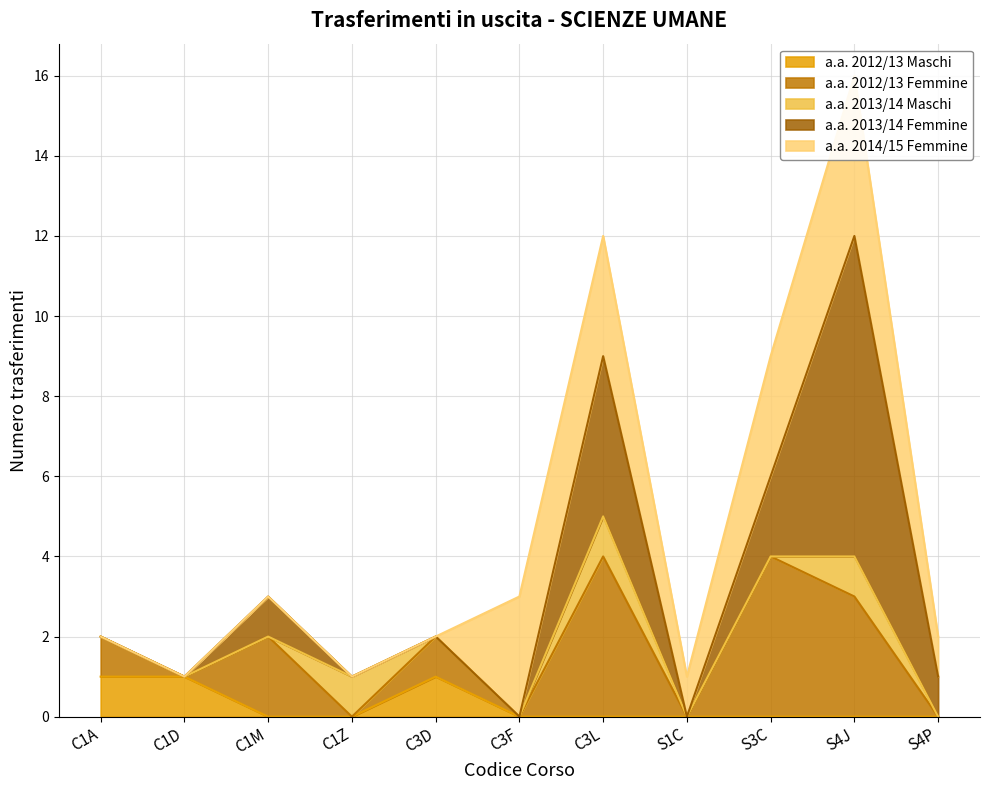

How many values in a.a. 2012/13 Maschi are above zero?

3